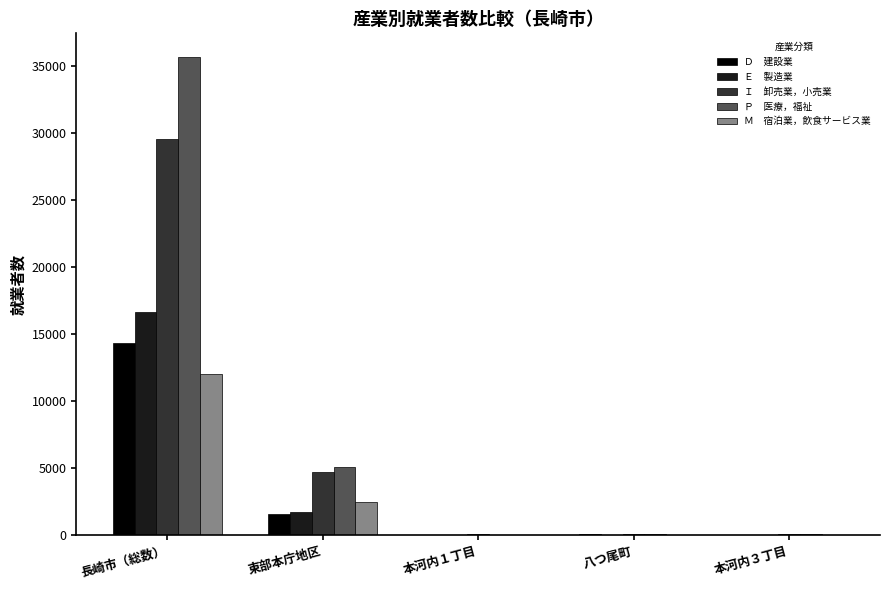

What is the spread (max minus min) of values at 本河内３丁目?

51